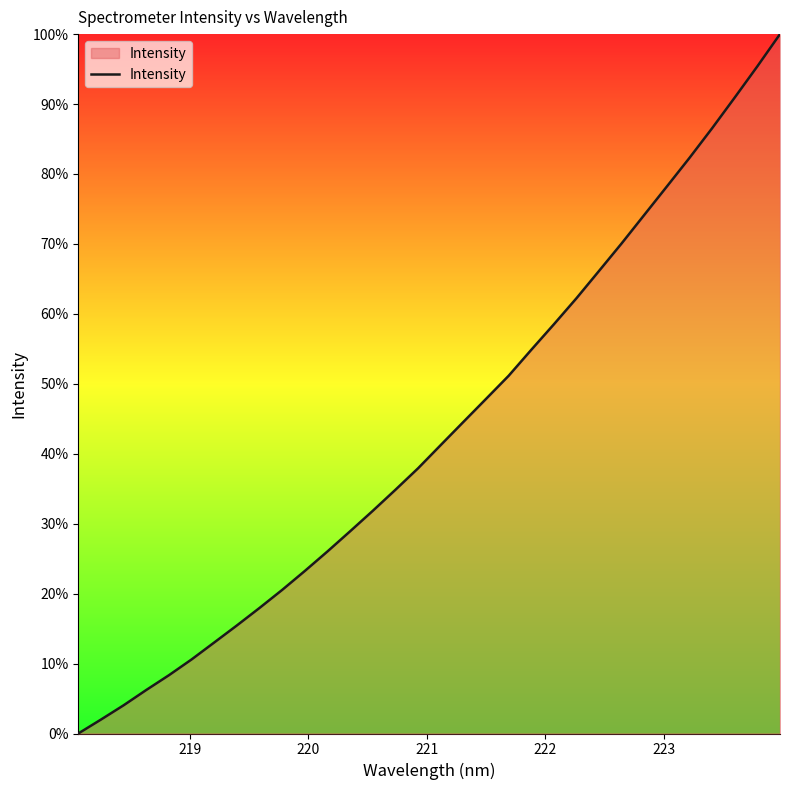

What is the maximum value shown in the chart?

100.0